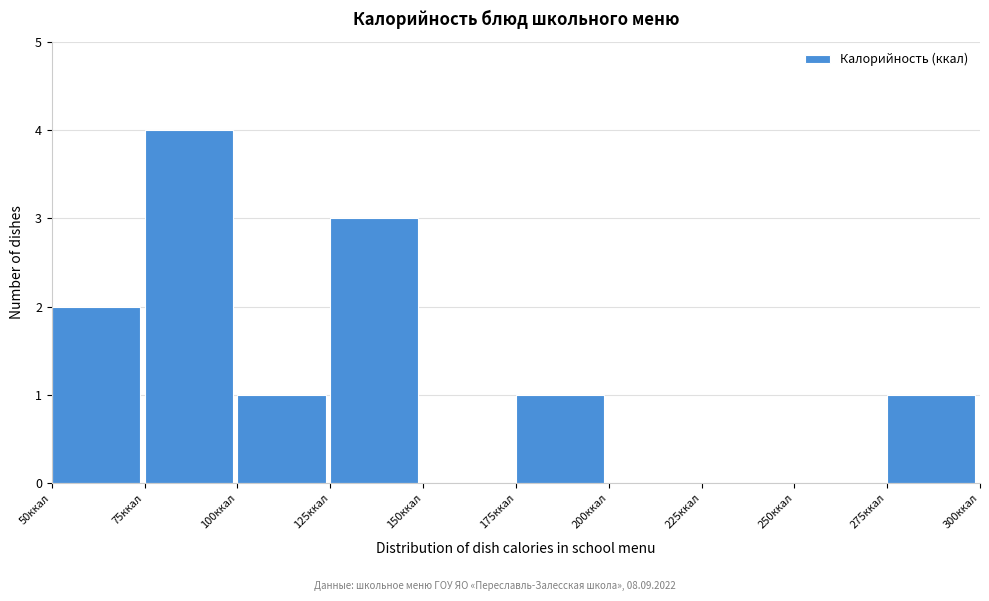

How tall is the bar that spans 75 to 100 on the x-axis? The values are not printed on the chart, so give them approximately, as read against the axis.

4